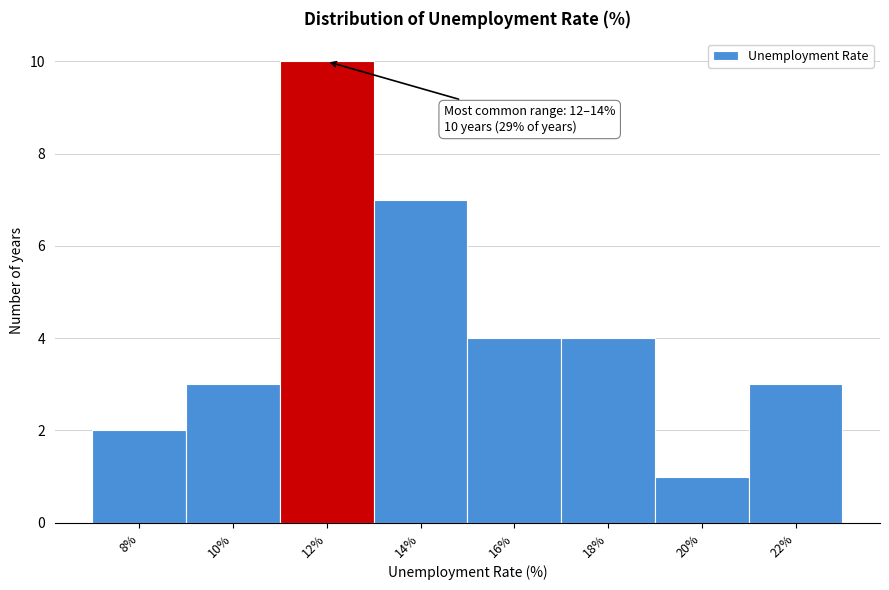

Reading left to right, list all the values displayed in this chart.

2	3	10	7	4	4	1	3